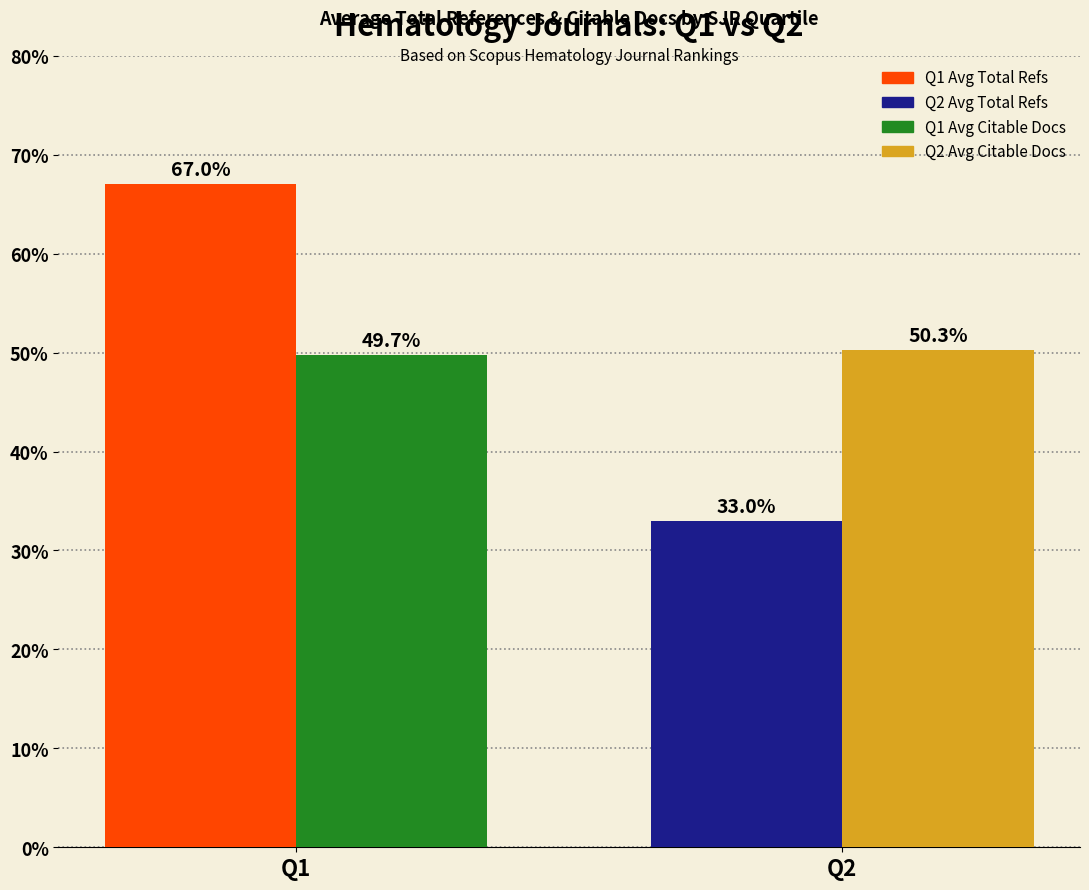

At which category is the sum across all series the highest?

Q1